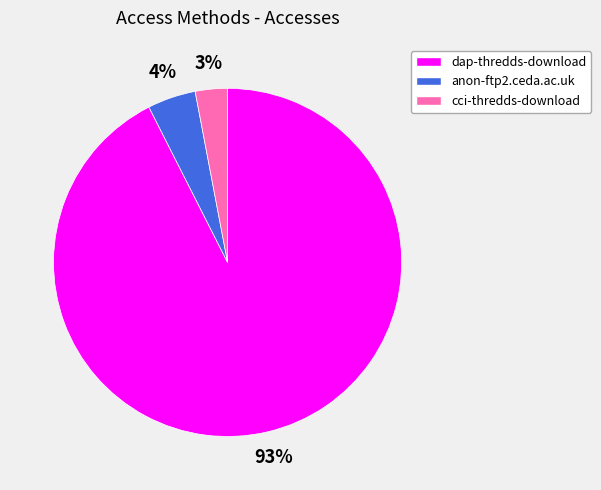

Is it true that cci-thredds-download is 3% of the pie?

True